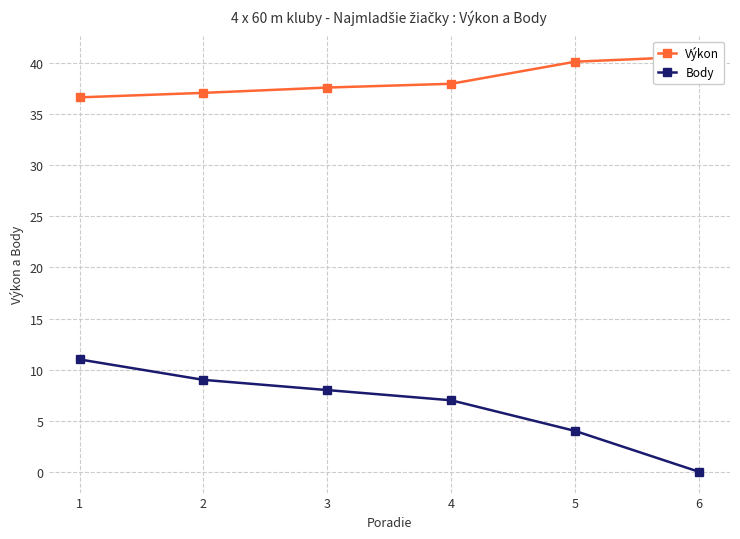

Is it true that Body equals -4.5 at 6?

False